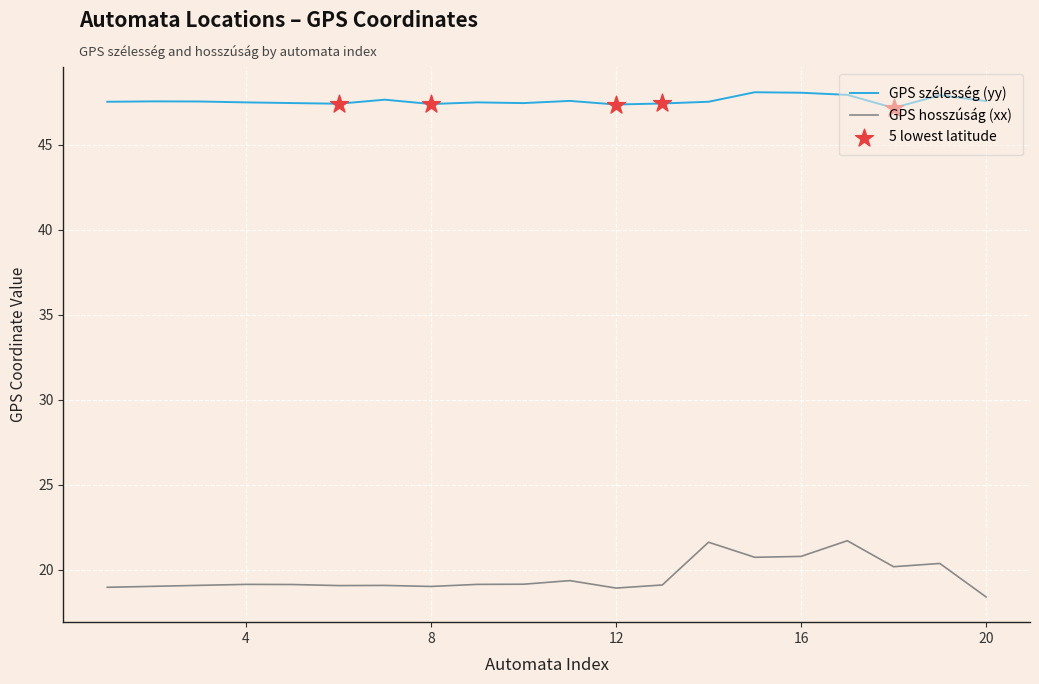

Which series has the largest total across all categories?

GPS szélesség (yy)